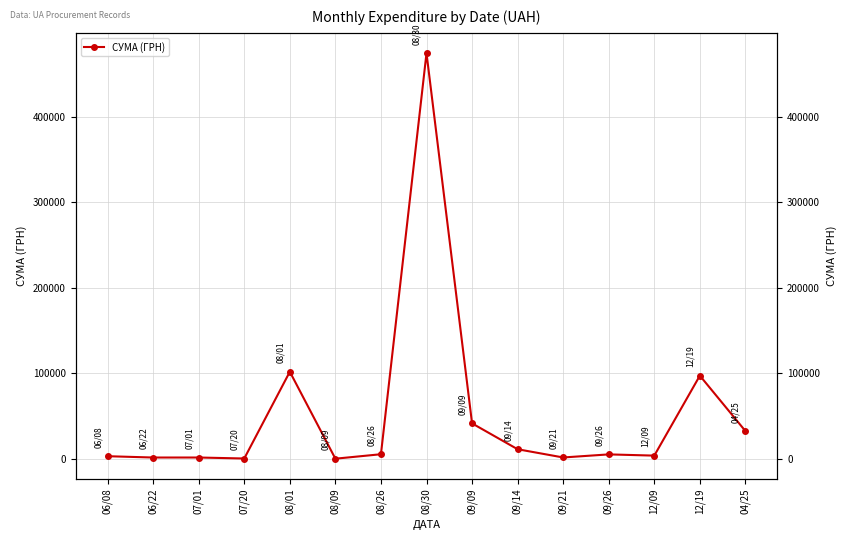

Reading right to left, transcribe all the data shown in this chart.

04/25=32511.6	12/19=97307.0	12/09=3730.0	09/26=5172.0	09/21=1565.0	09/14=11200.3	09/09=41458.7	08/30=474740.9	08/26=5355.3	08/09=135.0	08/01=101902.8	07/20=361.8	07/01=1517.0	06/22=1508.0	06/08=3040.0